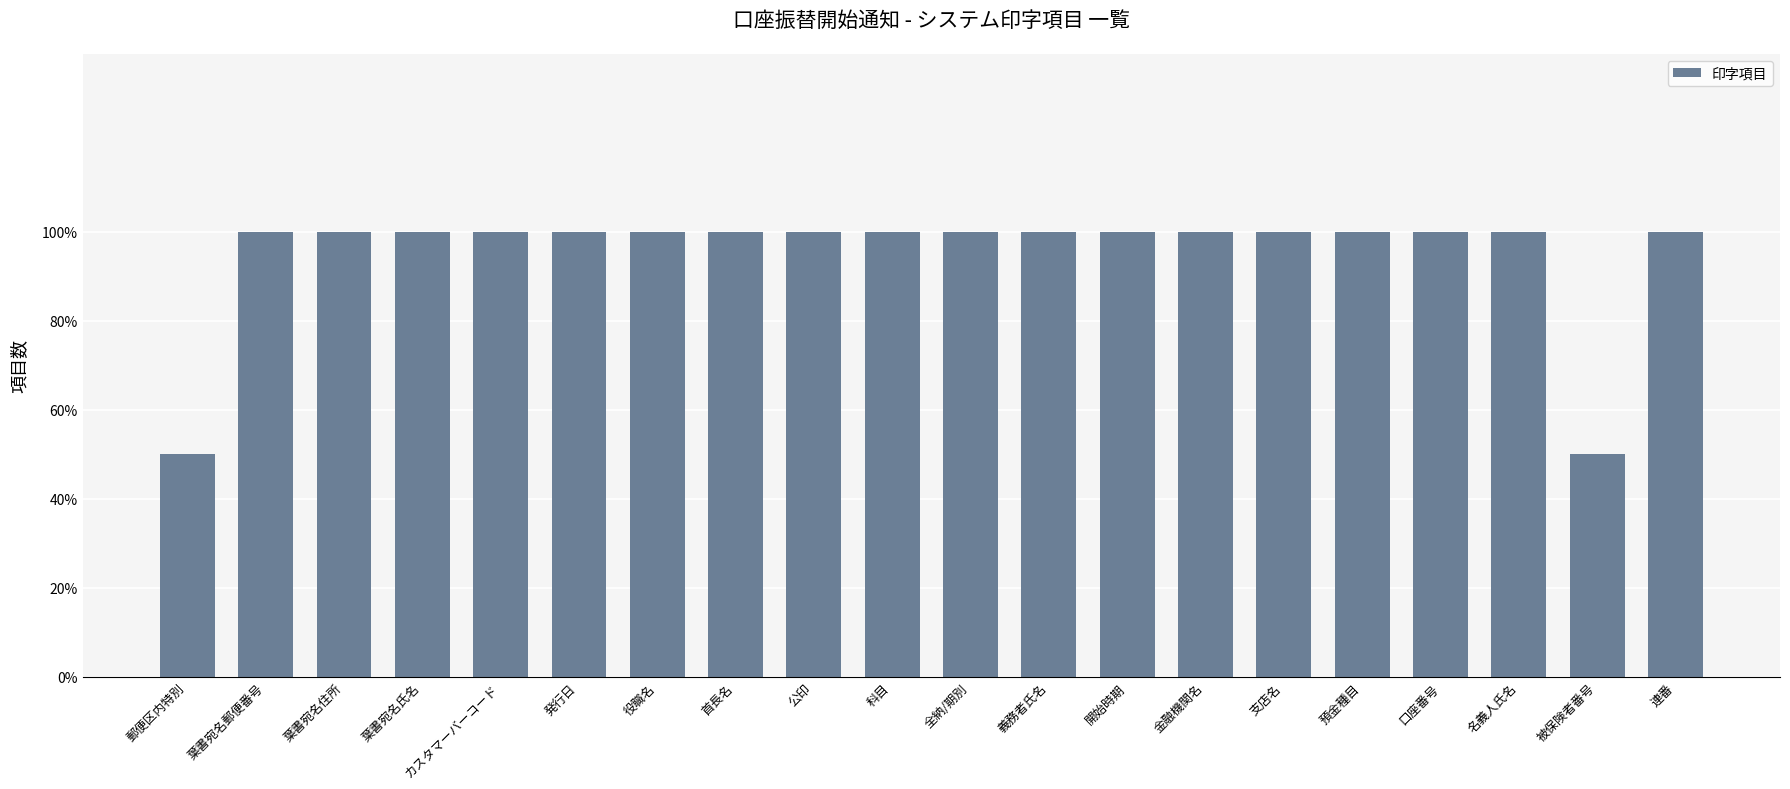

What is the label of the 13th bar from the right?

首長名